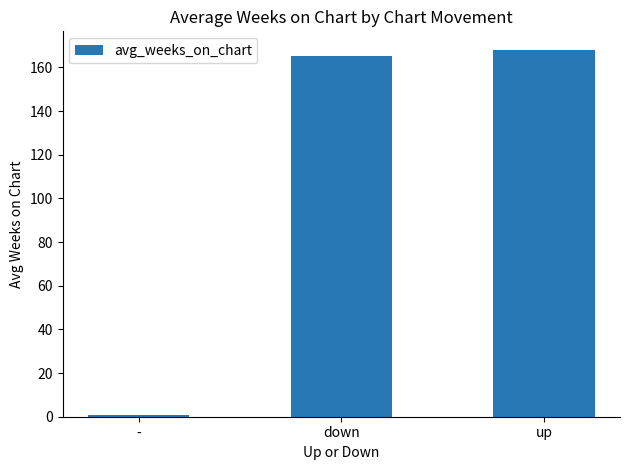

The value at up is 98.2. True or false?

False